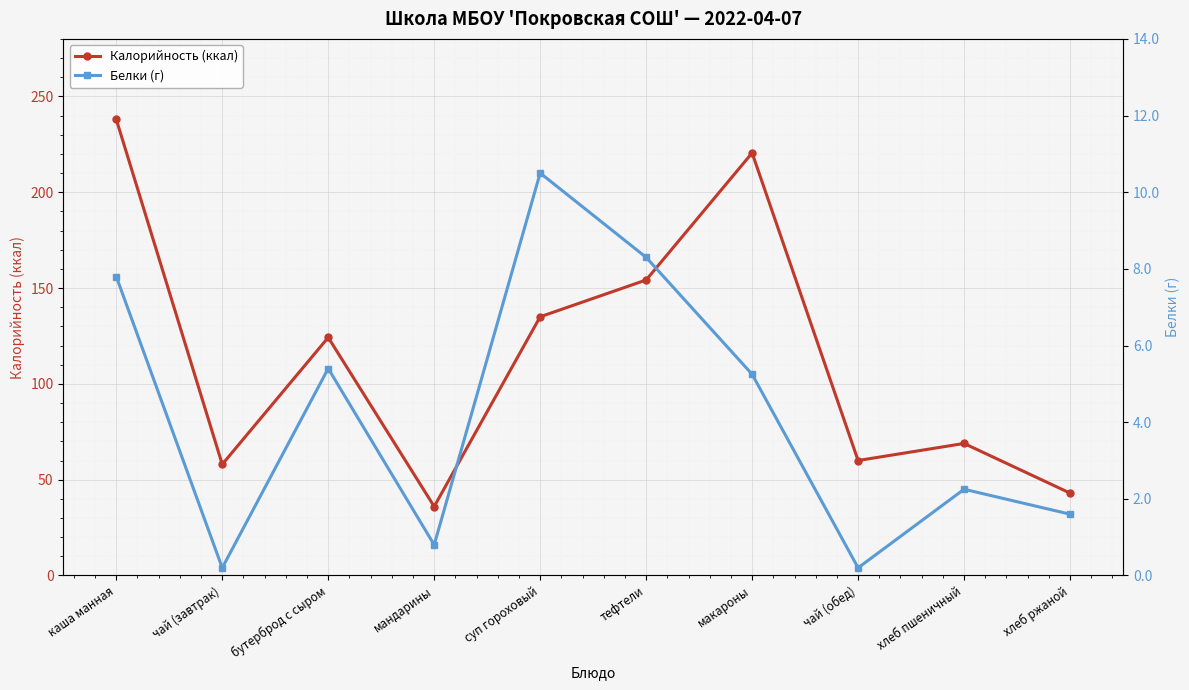

In Калорийность (ккал), how many points are lower than both neighbors (excluding endpoints)?

3